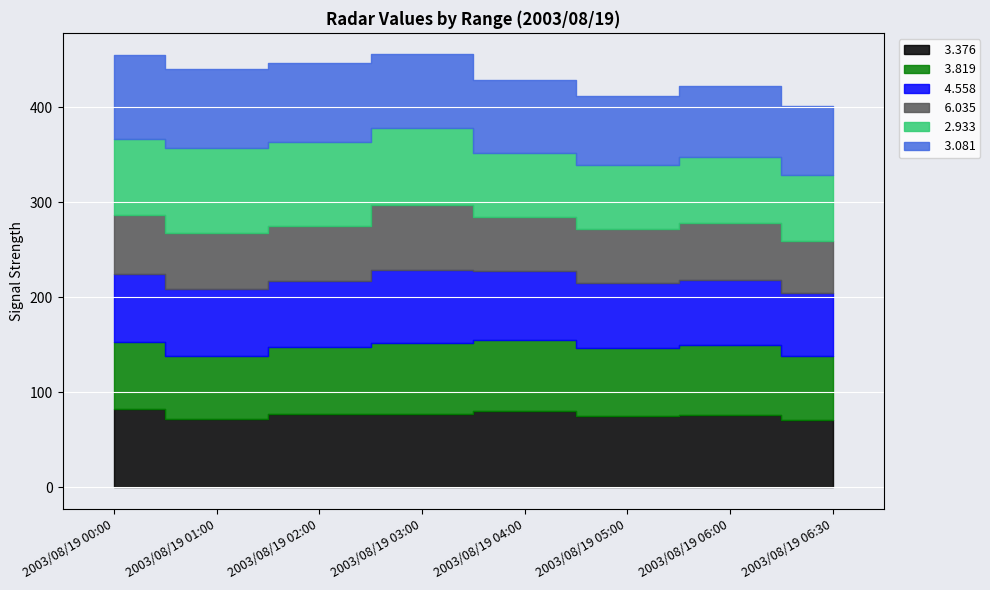

True or false:   3.376 has more than 0 points higher than both neighbors.

True